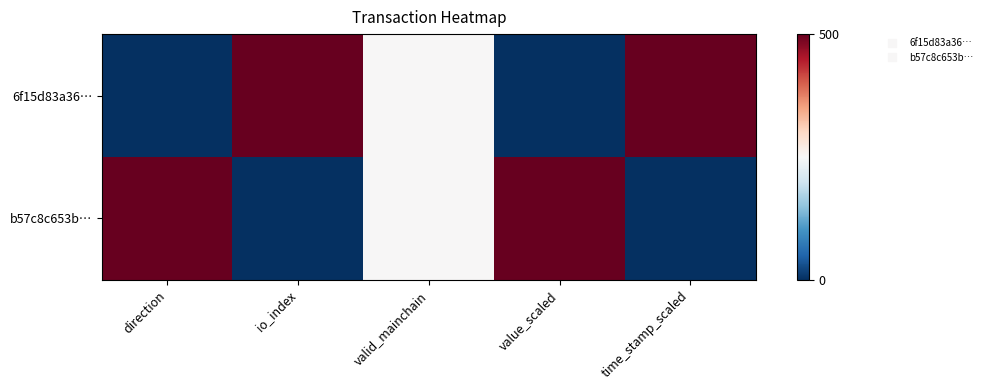

List the series in order of their peak value, highest first.

6f15d83a36…, b57c8c653b…